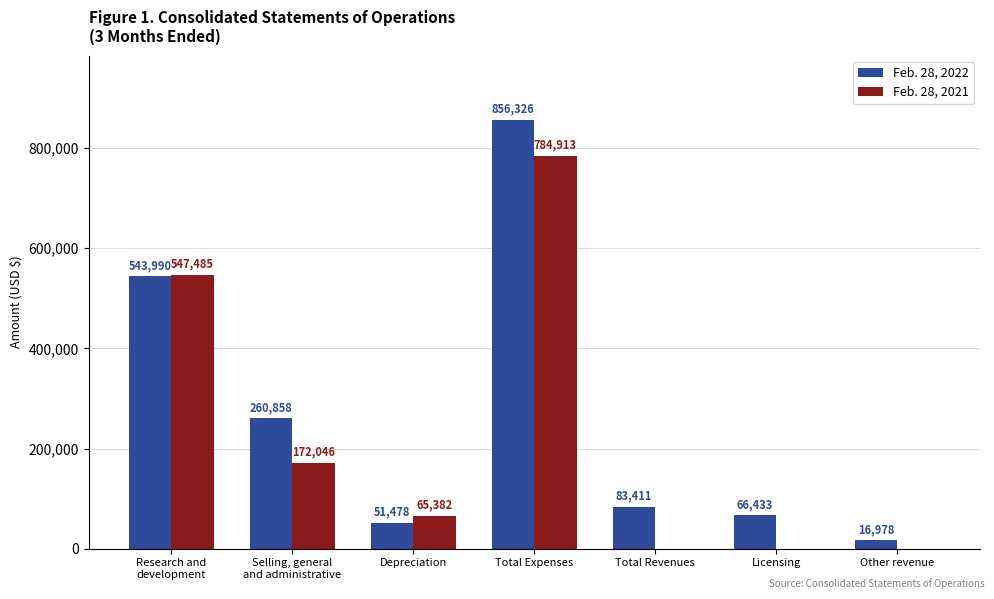

How many groups of bars are there?

7